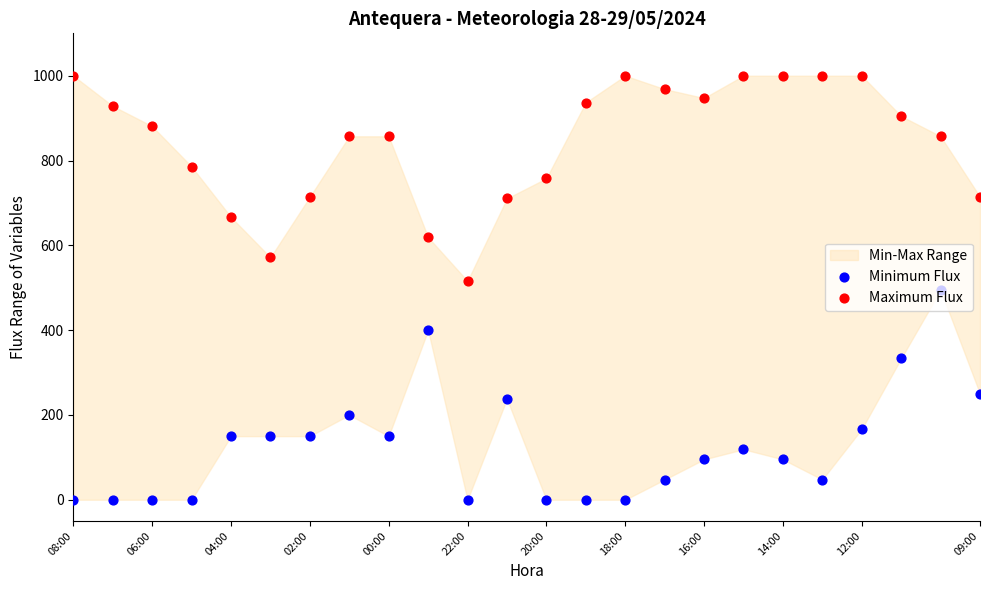

At how many categories does at least one series exceed 485?

24